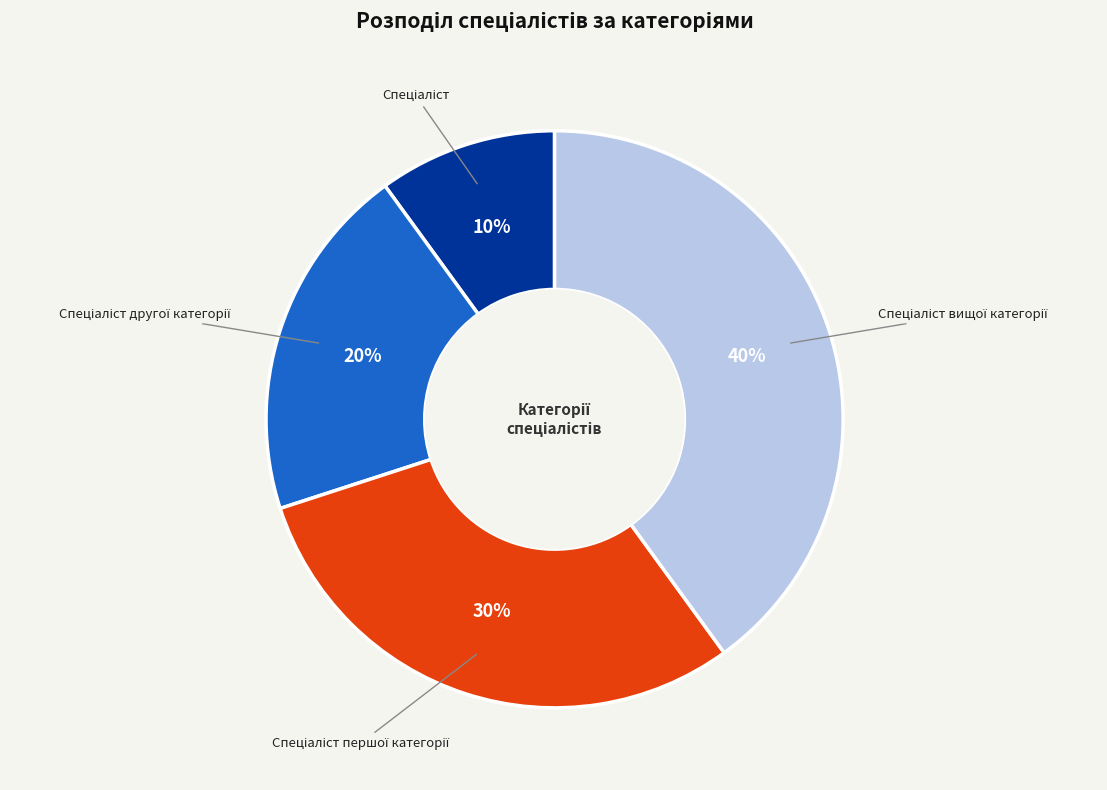

How many segments does this pie chart have?

4